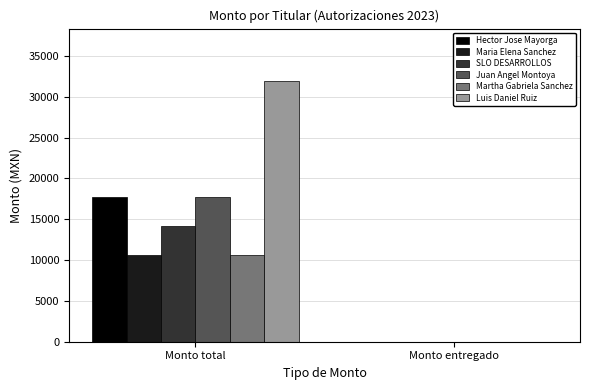

Which series changed the most between Monto total and Monto entregado?

Luis Daniel Ruiz